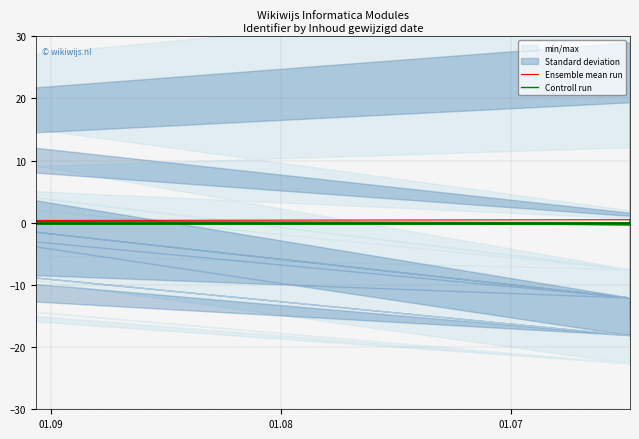

What is the total value across all series at 01.07?

-0.3